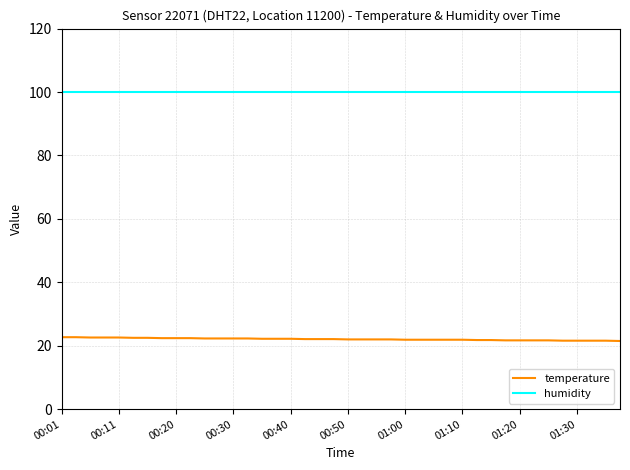

What is the minimum value for temperature?

21.5